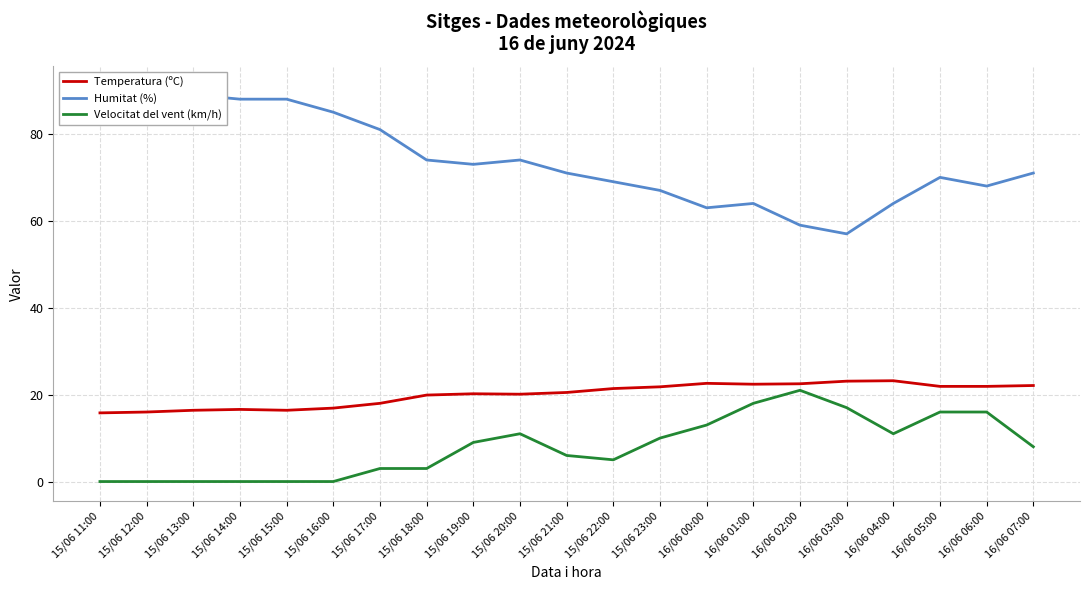

Reading left to right, extract all data points from this chart.

Temperatura (ºC): 15.8	16.0	16.4	16.6	16.4	16.9	18.0	19.9	20.2	20.1	20.5	21.4	21.8	22.6	22.4	22.5	23.1	23.2	21.9	21.9	22.1
Humitat (%): 91.0	89.0	89.0	88.0	88.0	85.0	81.0	74.0	73.0	74.0	71.0	69.0	67.0	63.0	64.0	59.0	57.0	64.0	70.0	68.0	71.0
Velocitat del vent (km/h): 0.0	0.0	0.0	0.0	0.0	0.0	3.0	3.0	9.0	11.0	6.0	5.0	10.0	13.0	18.0	21.0	17.0	11.0	16.0	16.0	8.0